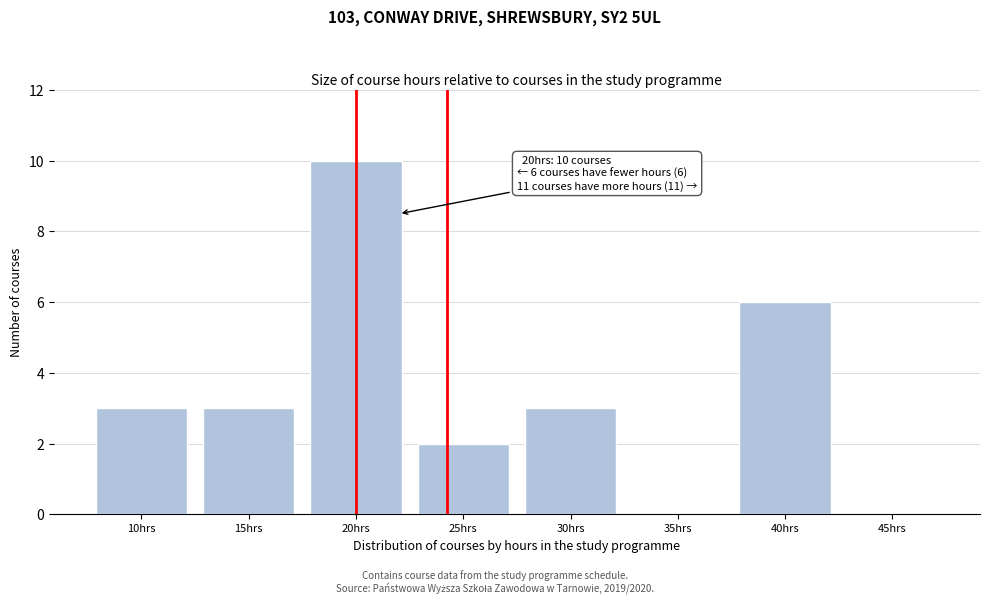

Reading left to right, transcribe all the data shown in this chart.

10hrs=3	15hrs=3	20hrs=10	25hrs=2	30hrs=3	35hrs=0	40hrs=6	45hrs=0